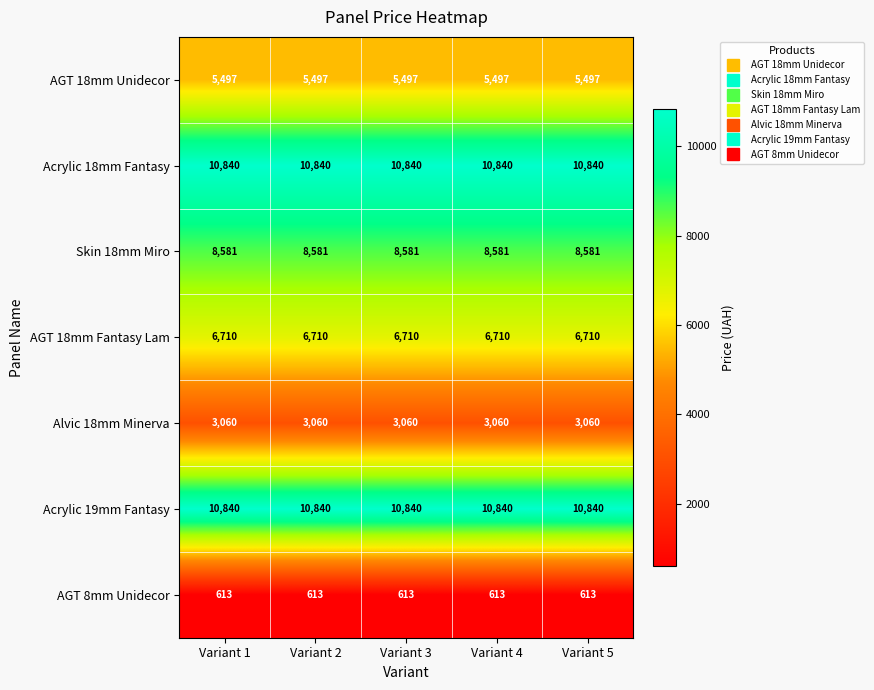

What is the total value across all series at Variant 2?

46141